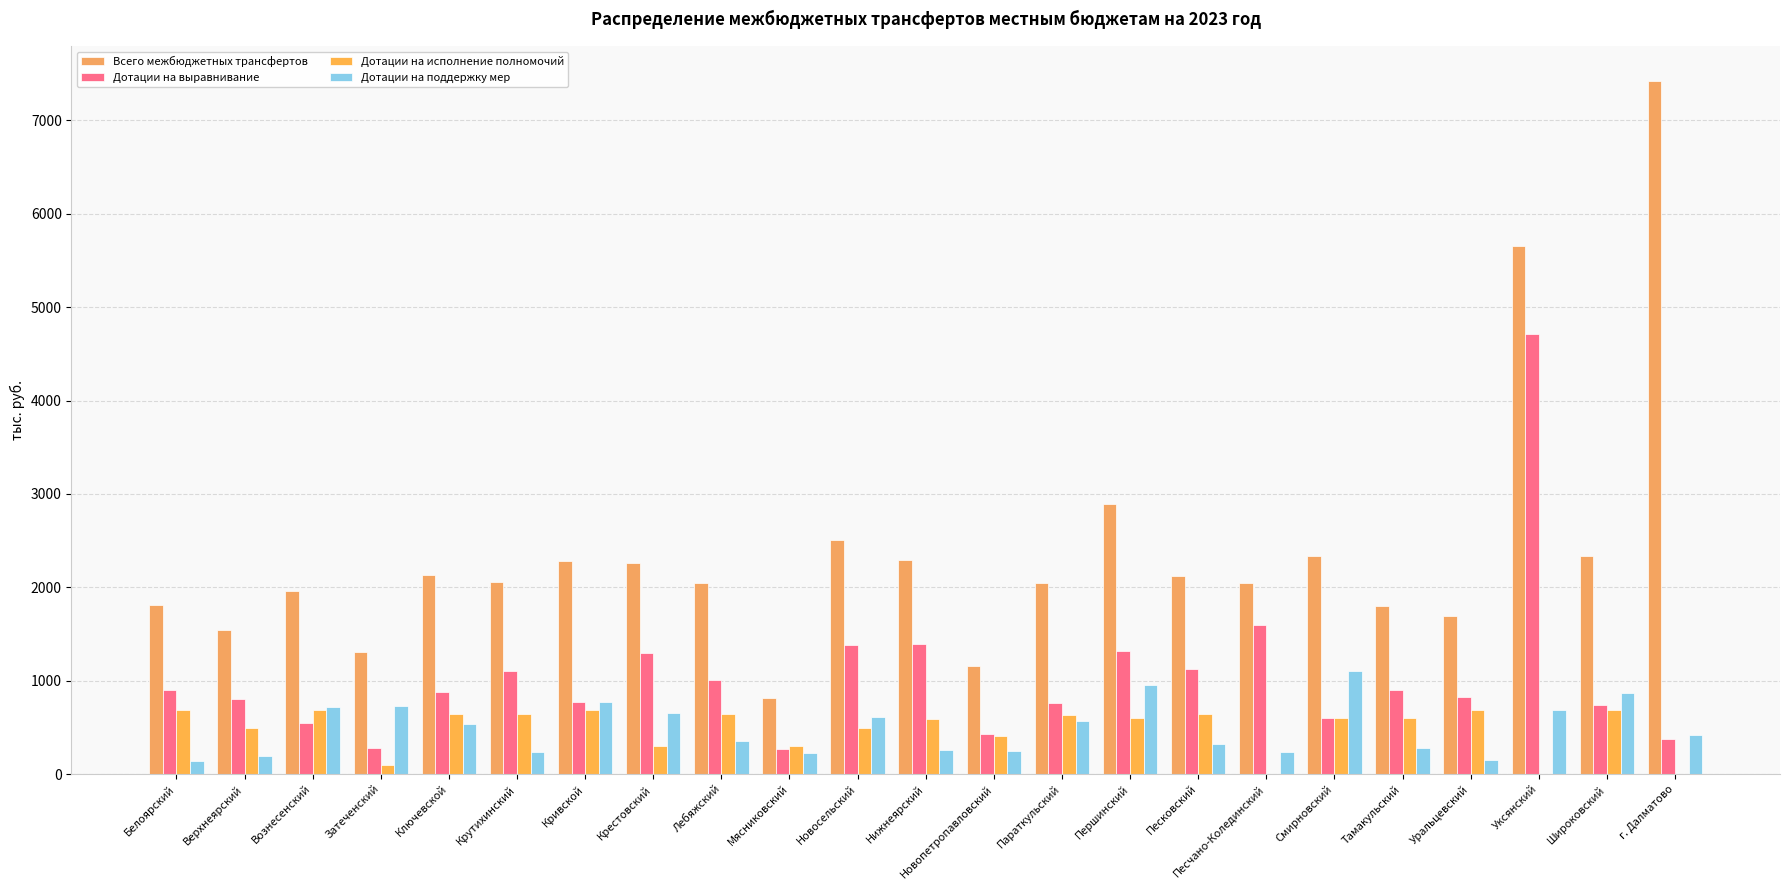

What is the label of the 13th bar from the left?

Новопетропавловский